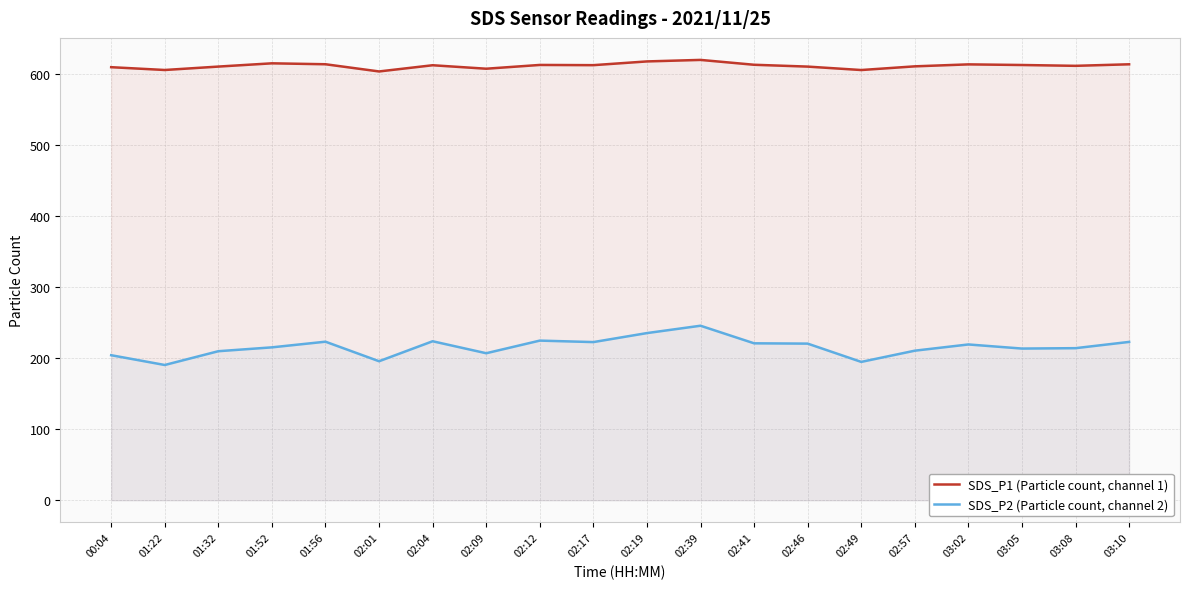

How many data points in SDS_P1 (Particle count, channel 1) are above 611?

11